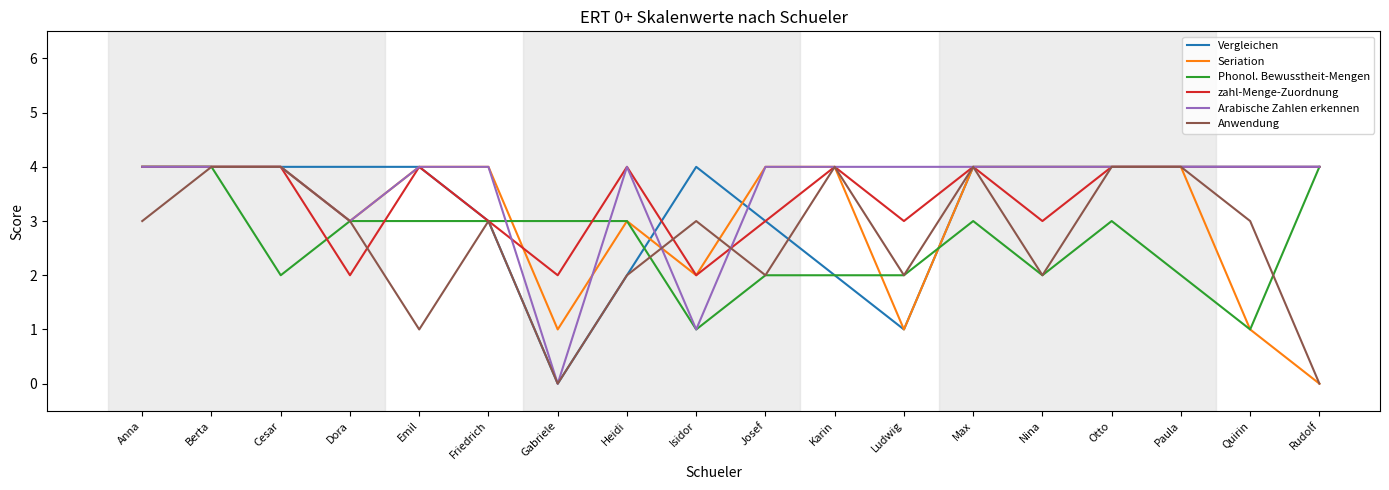

Reading left to right, transcribe all the data shown in this chart.

Vergleichen: Anna=4	Berta=4	Cesar=4	Dora=4	Emil=4	Friedrich=3	Gabriele=0	Heidi=2	Isidor=4	Josef=3	Karin=2	Ludwig=1	Max=4	Nina=4	Otto=4	Paula=4	Quirin=4	Rudolf=4
Seriation: Anna=4	Berta=4	Cesar=4	Dora=3	Emil=4	Friedrich=4	Gabriele=1	Heidi=3	Isidor=2	Josef=4	Karin=4	Ludwig=1	Max=4	Nina=4	Otto=4	Paula=4	Quirin=1	Rudolf=0
Phonol. Bewusstheit-Mengen: Anna=4	Berta=4	Cesar=2	Dora=3	Emil=3	Friedrich=3	Gabriele=3	Heidi=3	Isidor=1	Josef=2	Karin=2	Ludwig=2	Max=3	Nina=2	Otto=3	Paula=2	Quirin=1	Rudolf=4
zahl-Menge-Zuordnung: Anna=4	Berta=4	Cesar=4	Dora=2	Emil=4	Friedrich=3	Gabriele=2	Heidi=4	Isidor=2	Josef=3	Karin=4	Ludwig=3	Max=4	Nina=3	Otto=4	Paula=4	Quirin=4	Rudolf=4
Arabische Zahlen erkennen: Anna=4	Berta=4	Cesar=4	Dora=3	Emil=4	Friedrich=4	Gabriele=0	Heidi=4	Isidor=1	Josef=4	Karin=4	Ludwig=4	Max=4	Nina=4	Otto=4	Paula=4	Quirin=4	Rudolf=4
Anwendung: Anna=3	Berta=4	Cesar=4	Dora=3	Emil=1	Friedrich=3	Gabriele=0	Heidi=2	Isidor=3	Josef=2	Karin=4	Ludwig=2	Max=4	Nina=2	Otto=4	Paula=4	Quirin=3	Rudolf=0